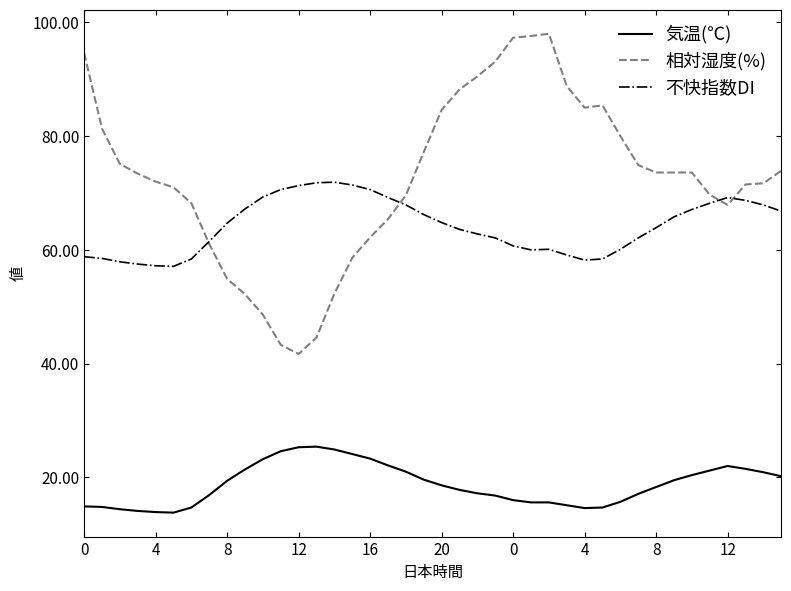

List the series in order of their overall mean, lowest first.

気温(℃), 不快指数DI, 相対湿度(%)